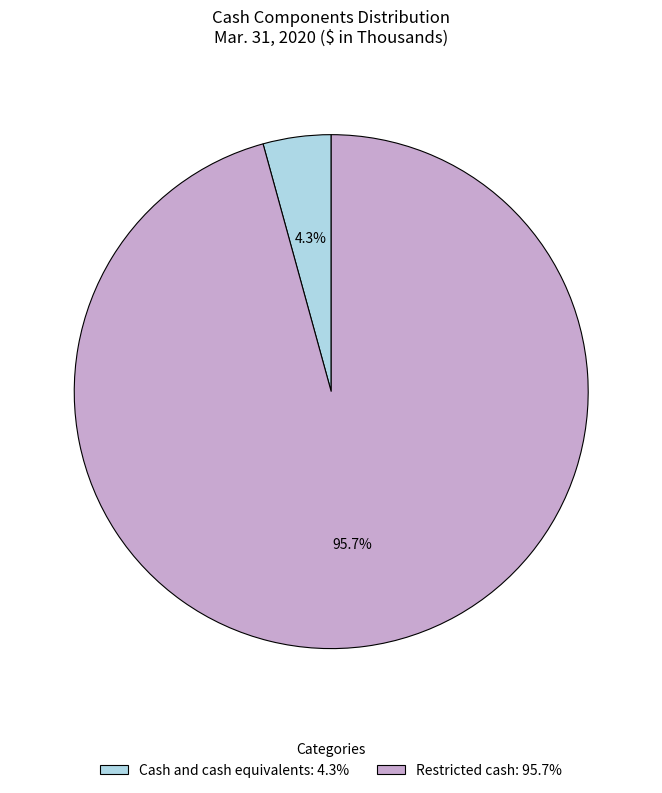

Is it true that Cash and cash equivalents is 14% of the pie?

False